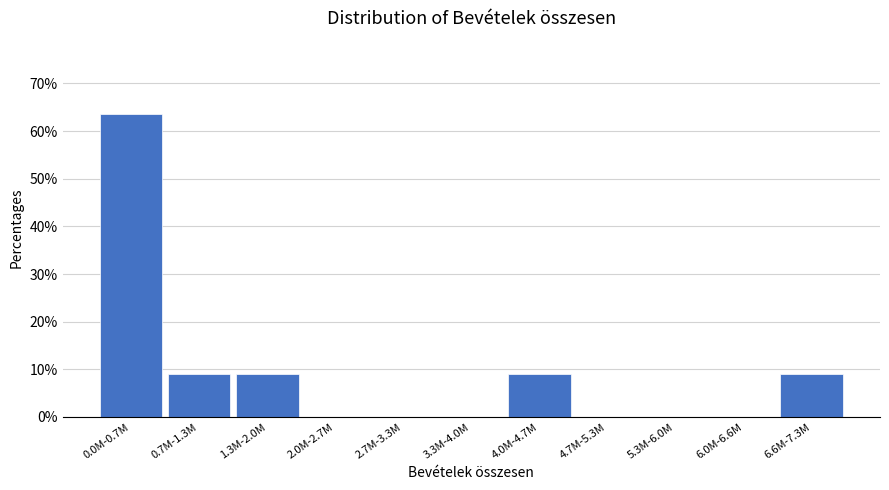

Reading left to right, transcribe all the data shown in this chart.

0.0M-0.7M=63.6	0.7M-1.3M=9.1	1.3M-2.0M=9.1	2.0M-2.7M=0.0	2.7M-3.3M=0.0	3.3M-4.0M=0.0	4.0M-4.7M=9.1	4.7M-5.3M=0.0	5.3M-6.0M=0.0	6.0M-6.6M=0.0	6.6M-7.3M=9.1